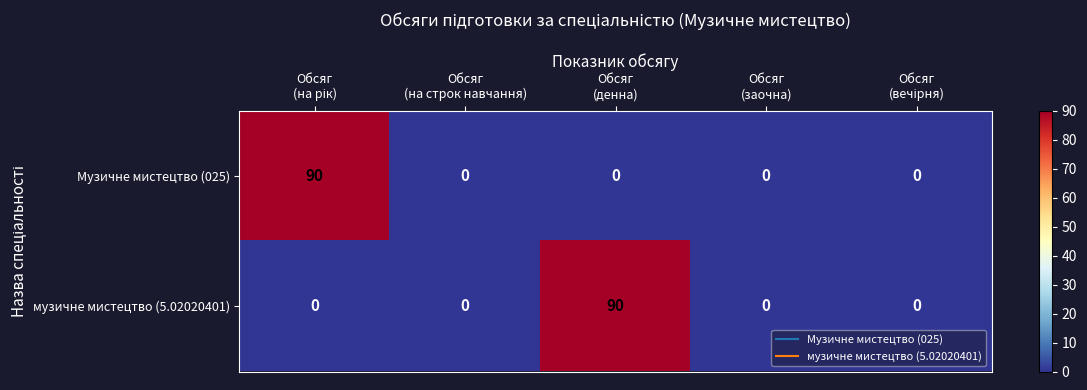

What is the maximum value shown in the chart?

90